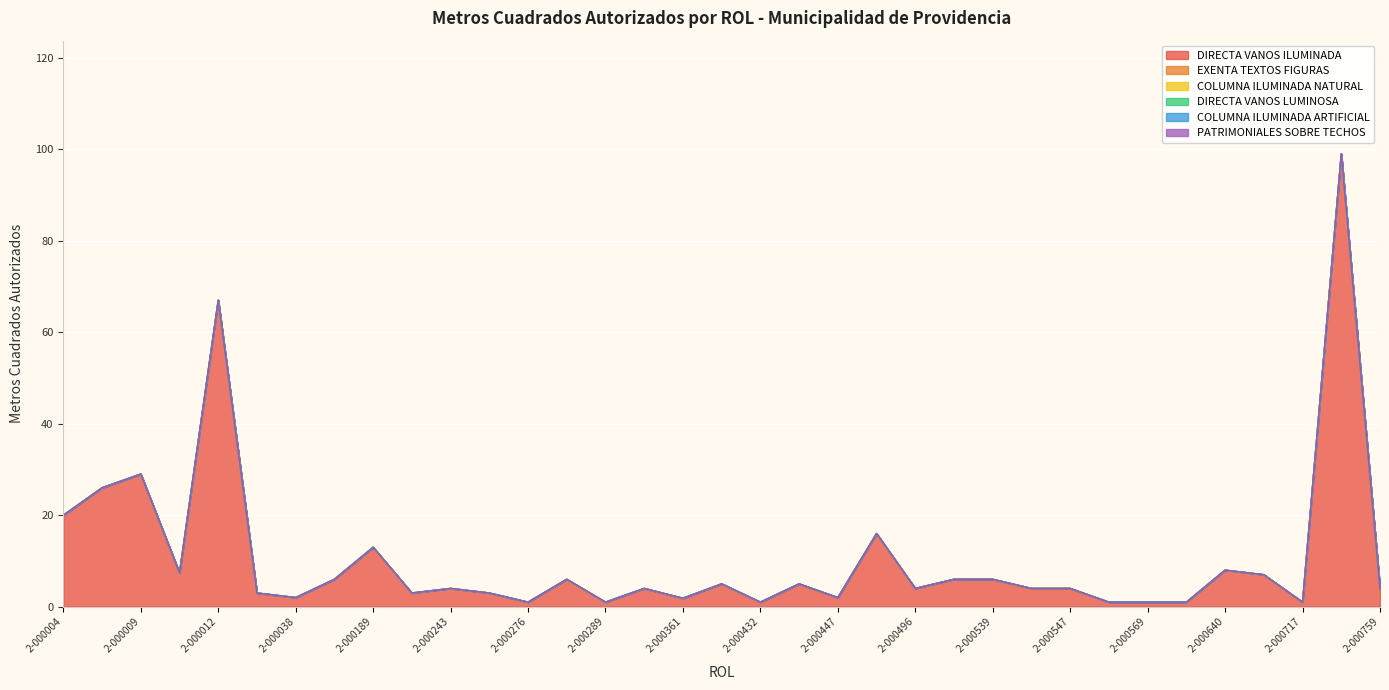

Is it true that EXENTA TEXTOS FIGURAS equals 0.0 at 2-000569?

True